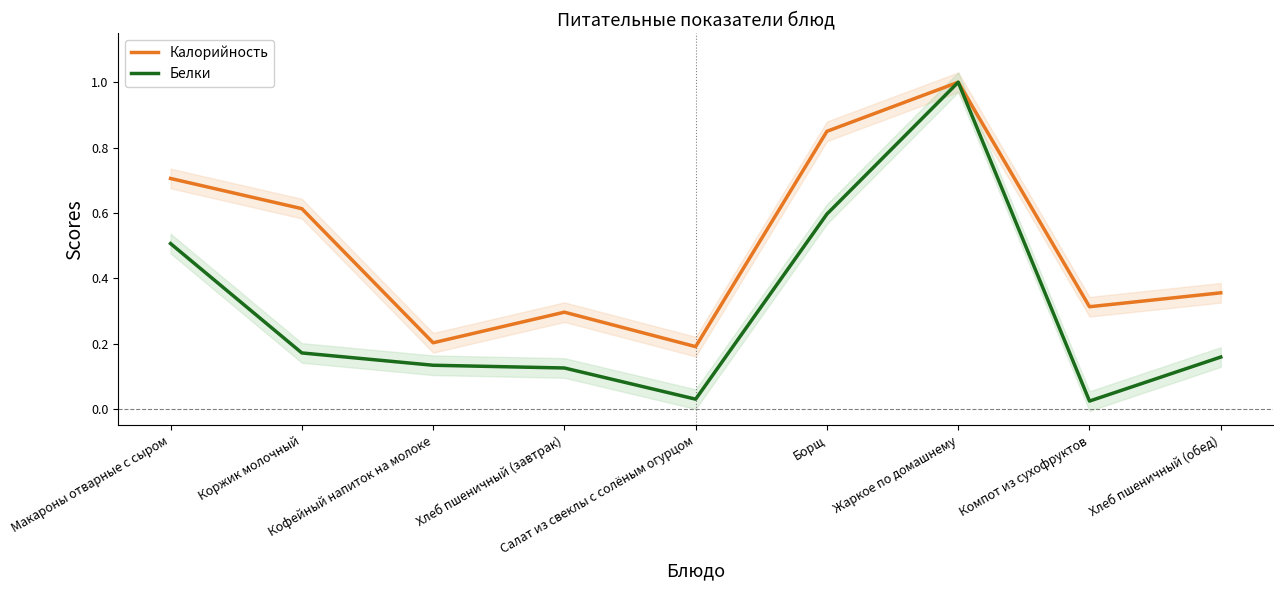

At which category does Белки reach its first local peak?

Жаркое по домашнему